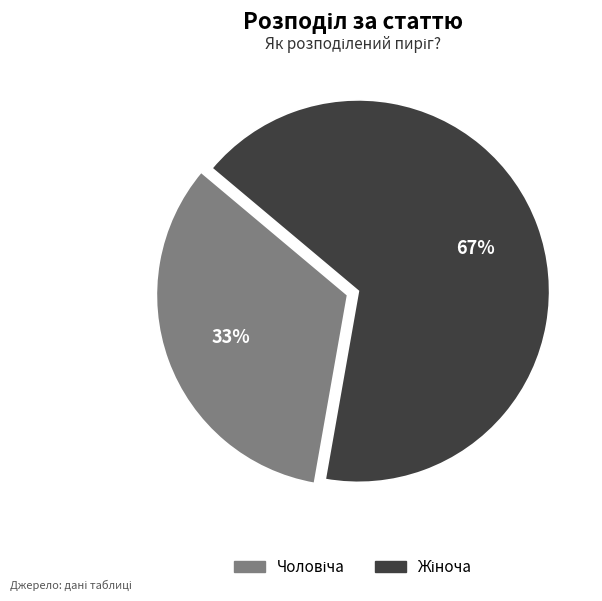

Is there any slice that represents more than half of the pie?

Yes